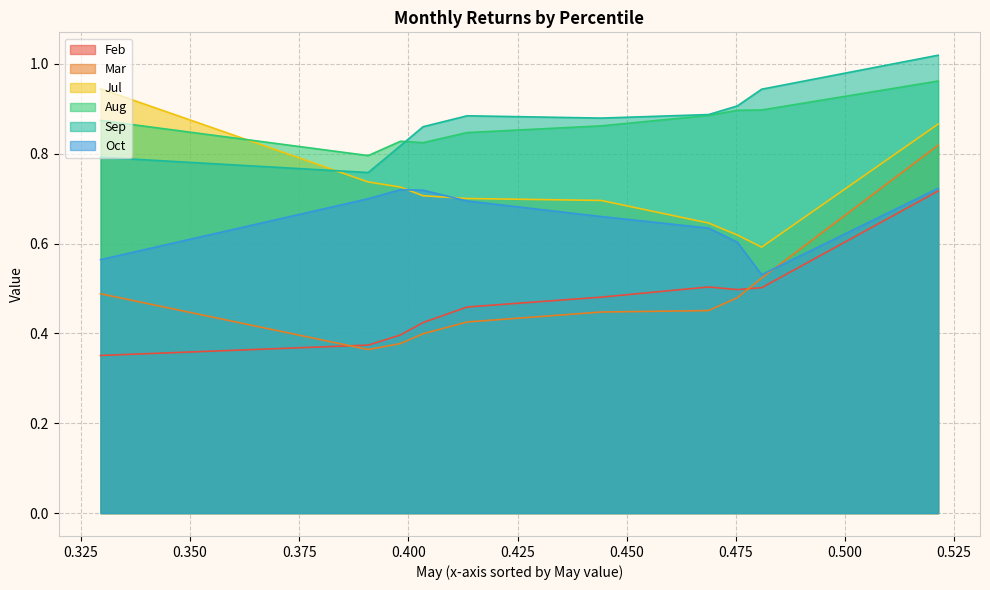

At pct95, list the series in order from largest to smallest.

Sep, Aug, Jul, Mar, Oct, Feb